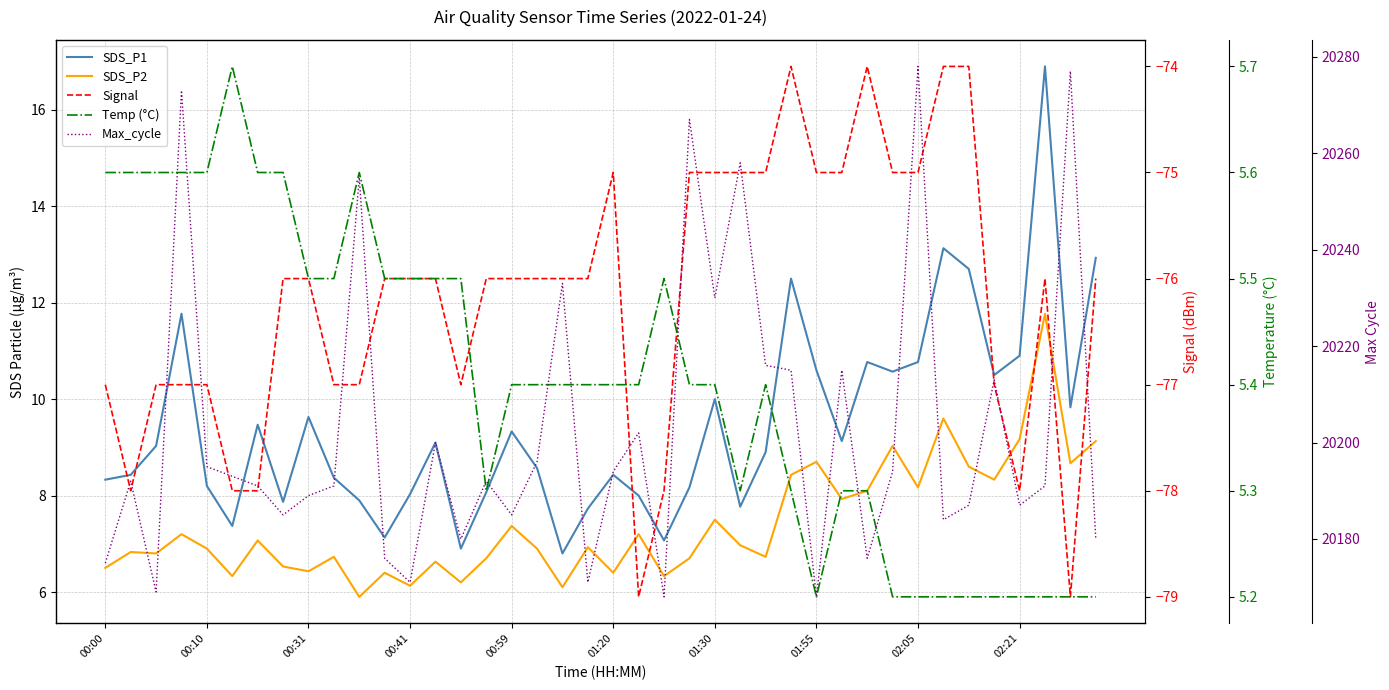

True or false: Temp (°C) and SDS_P1 cross at least once.

False